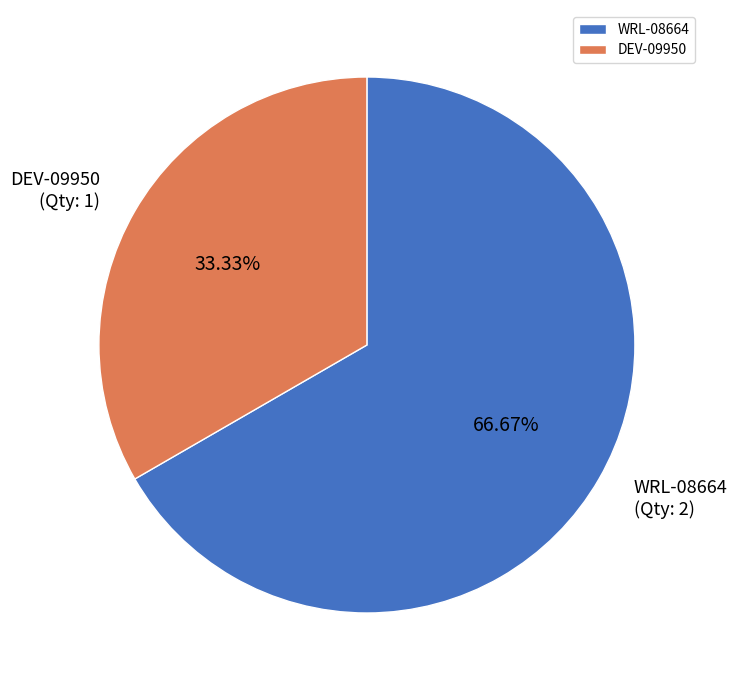

The WRL-08664 slice represents 67% of the pie. True or false?

True